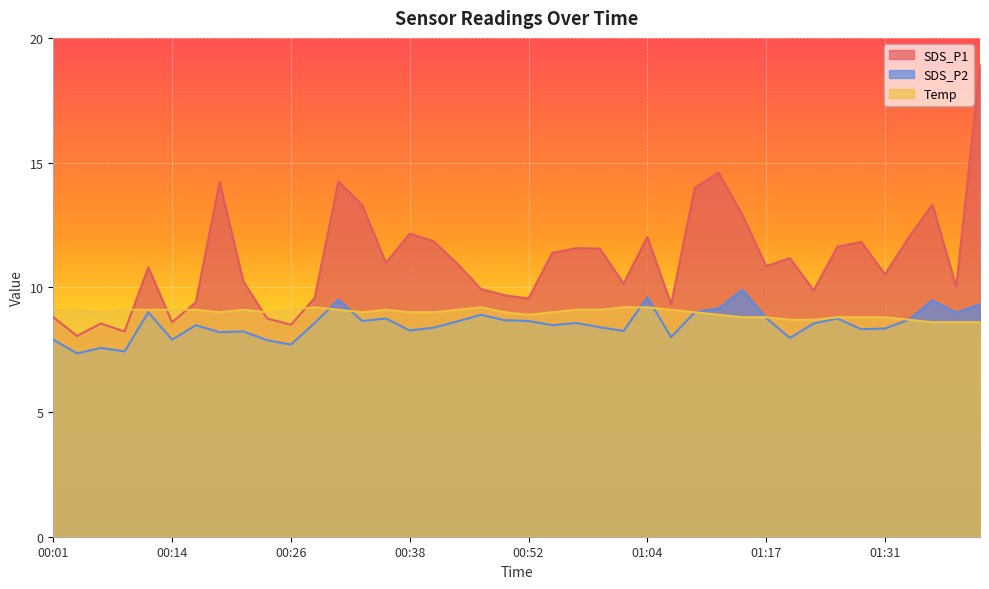

Reading right to left, transcribe all the data shown in this chart.

SDS_P1: 01:42=18.9	01:39=10.0	01:36=13.3	01:33=12.0	01:31=10.5	01:28=11.8	01:26=11.6	01:23=9.9	01:20=11.2	01:17=10.8	01:14=12.9	01:12=14.6	01:09=14.0	01:07=9.3	01:04=12.0	01:02=10.2	00:59=11.6	00:56=11.6	00:54=11.4	00:52=9.6	00:49=9.7	00:46=9.9	00:43=10.9	00:41=11.8	00:38=12.2	00:36=11.0	00:33=13.3	00:31=14.2	00:28=9.6	00:26=8.5	00:24=8.8	00:21=10.2	00:19=14.2	00:16=9.4	00:14=8.6	00:11=10.8	00:09=8.2	00:06=8.6	00:03=8.1	00:01=8.8
SDS_P2: 01:42=9.3	01:39=9.0	01:36=9.5	01:33=8.7	01:31=8.3	01:28=8.3	01:26=8.8	01:23=8.6	01:20=8.0	01:17=8.8	01:14=9.9	01:12=9.2	01:09=9.0	01:07=8.0	01:04=9.6	01:02=8.2	00:59=8.4	00:56=8.6	00:54=8.5	00:52=8.7	00:49=8.7	00:46=8.9	00:43=8.6	00:41=8.4	00:38=8.3	00:36=8.8	00:33=8.7	00:31=9.5	00:28=8.6	00:26=7.7	00:24=7.9	00:21=8.2	00:19=8.2	00:16=8.5	00:14=7.9	00:11=9.0	00:09=7.4	00:06=7.6	00:03=7.3	00:01=7.9
Temp: 01:42=8.6	01:39=8.6	01:36=8.6	01:33=8.7	01:31=8.8	01:28=8.8	01:26=8.8	01:23=8.7	01:20=8.7	01:17=8.8	01:14=8.8	01:12=8.9	01:09=9.0	01:07=9.1	01:04=9.2	01:02=9.2	00:59=9.1	00:56=9.1	00:54=9.0	00:52=8.9	00:49=9.0	00:46=9.2	00:43=9.1	00:41=9.0	00:38=9.0	00:36=9.1	00:33=9.0	00:31=9.1	00:28=9.2	00:26=9.1	00:24=9.0	00:21=9.1	00:19=9.0	00:16=9.1	00:14=9.1	00:11=9.1	00:09=9.1	00:06=9.0	00:03=9.1	00:01=9.1